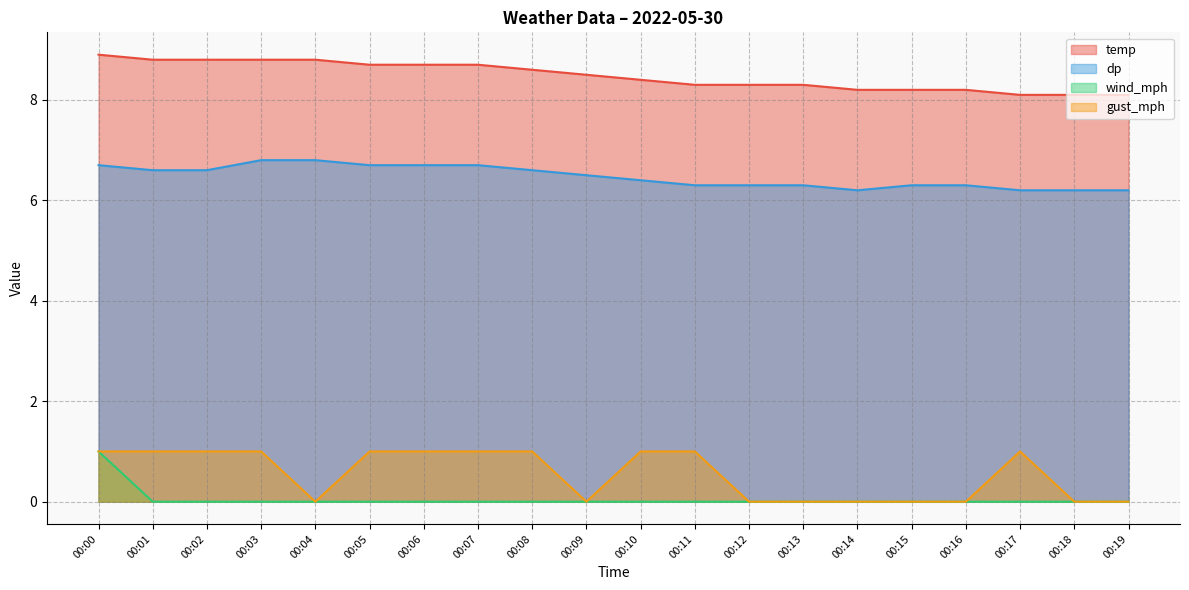

Reading left to right, extract all data points from this chart.

temp: 8.9	8.8	8.8	8.8	8.8	8.7	8.7	8.7	8.6	8.5	8.4	8.3	8.3	8.3	8.2	8.2	8.2	8.1	8.1	8.1
dp: 6.7	6.6	6.6	6.8	6.8	6.7	6.7	6.7	6.6	6.5	6.4	6.3	6.3	6.3	6.2	6.3	6.3	6.2	6.2	6.2
wind_mph: 1.0	0.0	0.0	0.0	0.0	0.0	0.0	0.0	0.0	0.0	0.0	0.0	0.0	0.0	0.0	0.0	0.0	0.0	0.0	0.0
gust_mph: 1.0	1.0	1.0	1.0	0.0	1.0	1.0	1.0	1.0	0.0	1.0	1.0	0.0	0.0	0.0	0.0	0.0	1.0	0.0	0.0